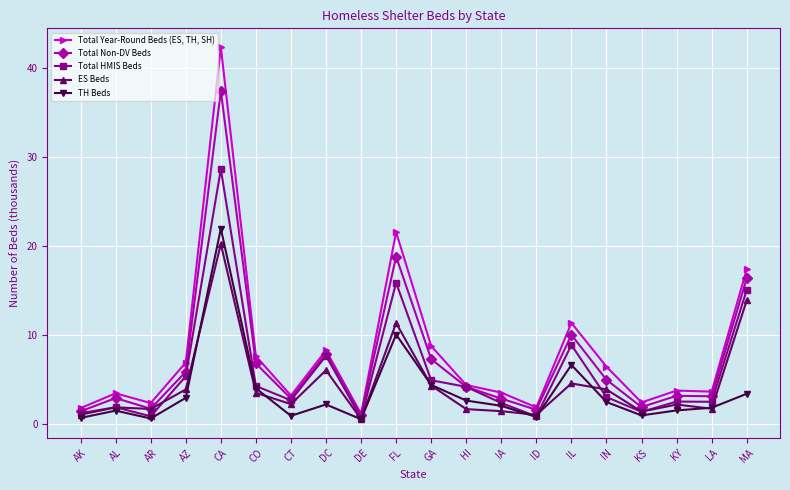

How many categories are shown in the chart?

20